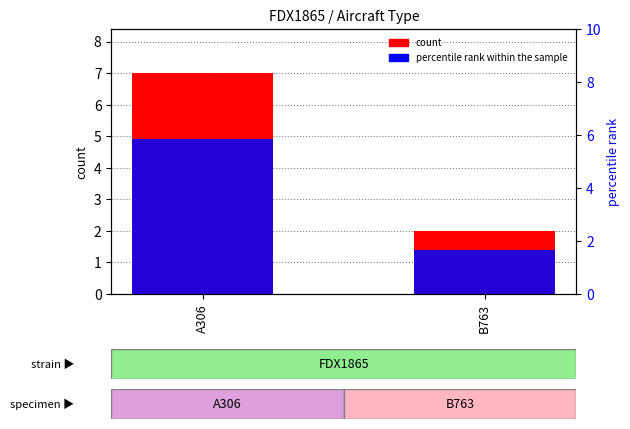

The value of percentile rank within the sample at A306 is 7.3. True or false?

False